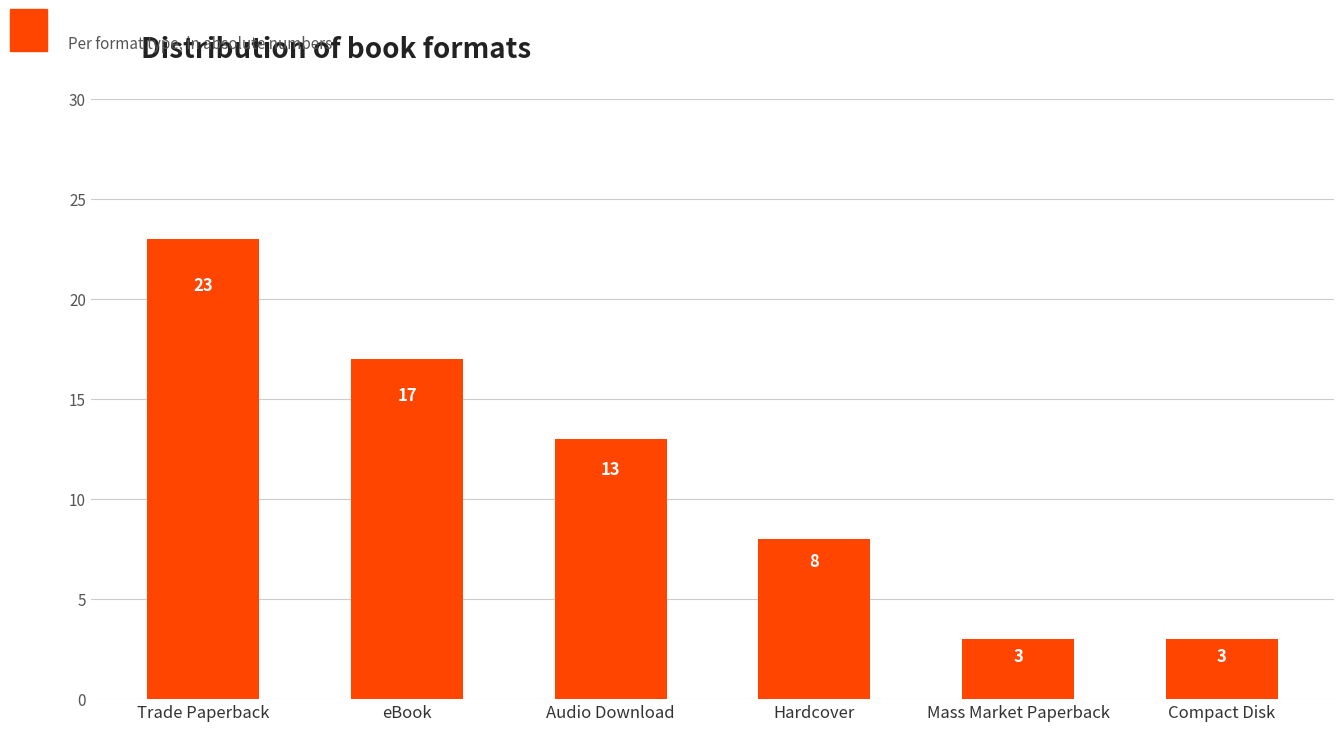

Approximately how many times larger is the value at Hardcover compared to Audio Download?

0.6